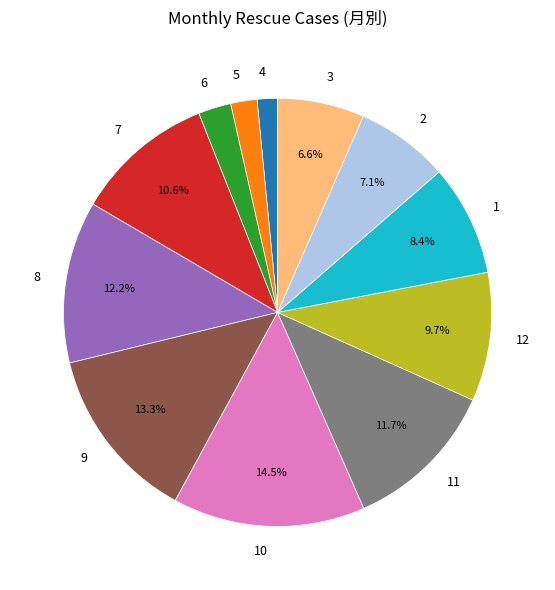

Is it true that 6 is 2% of the pie?

True